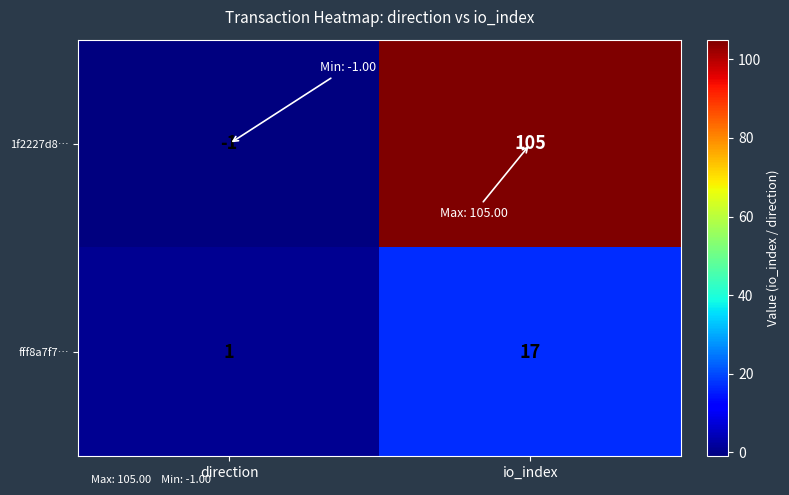

Between direction and io_index, which series saw the biggest shift?

1f2227d8…